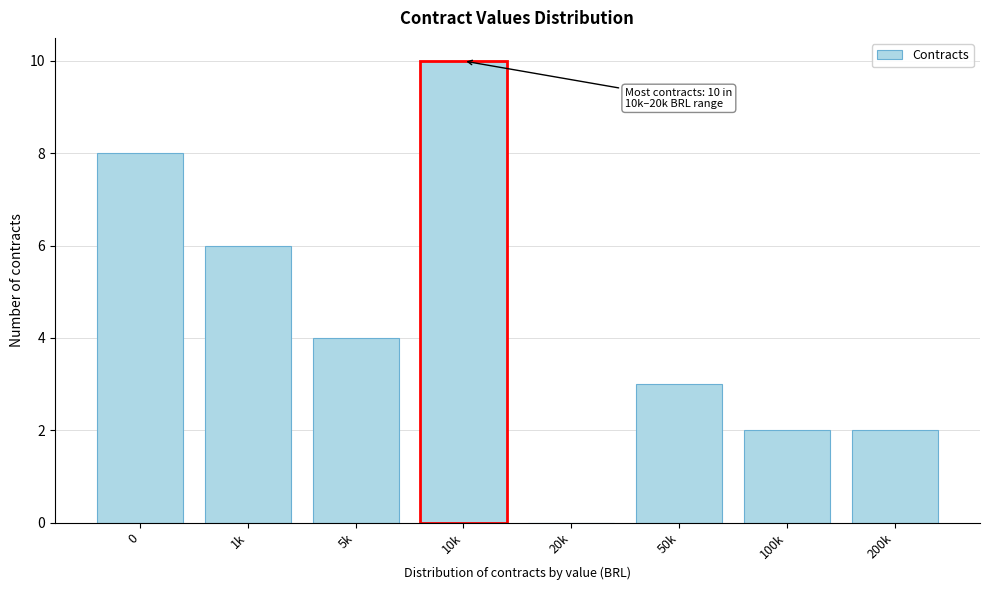

Reading left to right, what are all the values shown in this chart?

0=8	1k=6	5k=4	10k=10	20k=0	50k=3	100k=2	200k=2